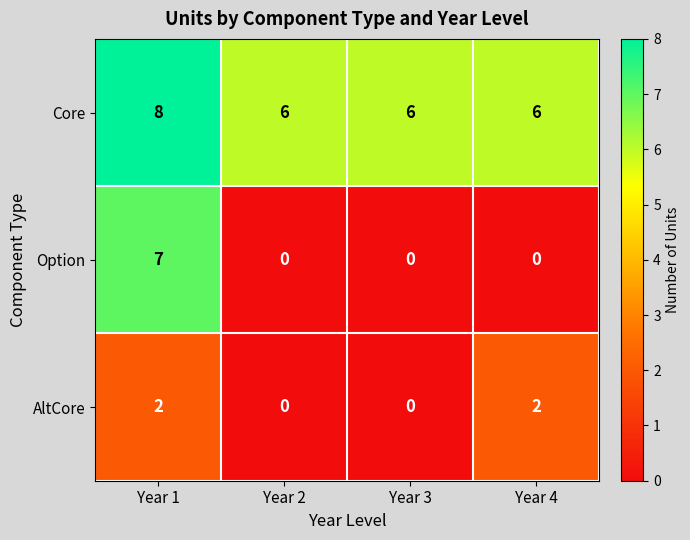

Count the number of categories in the chart.

4